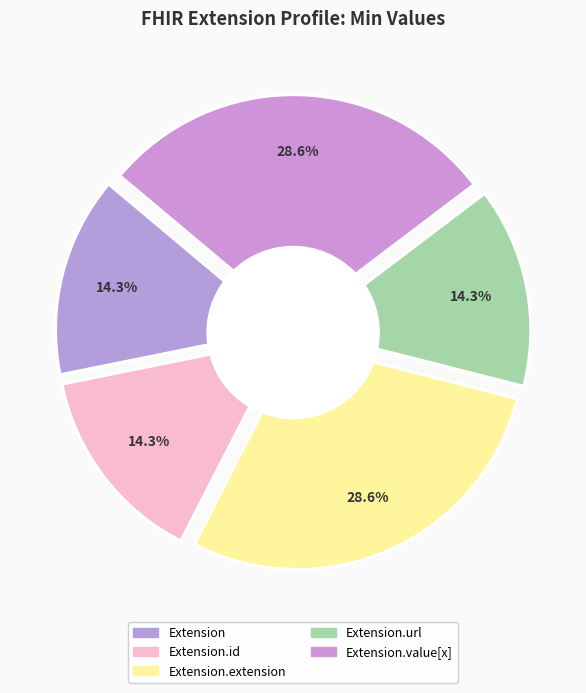

How many segments does this pie chart have?

5